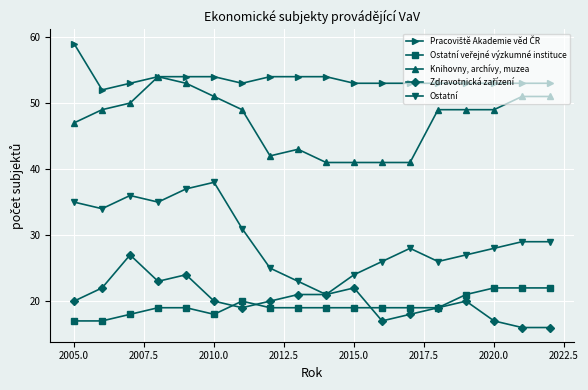

True or false: Ostatní has more than 2 points higher than both neighbors.

True